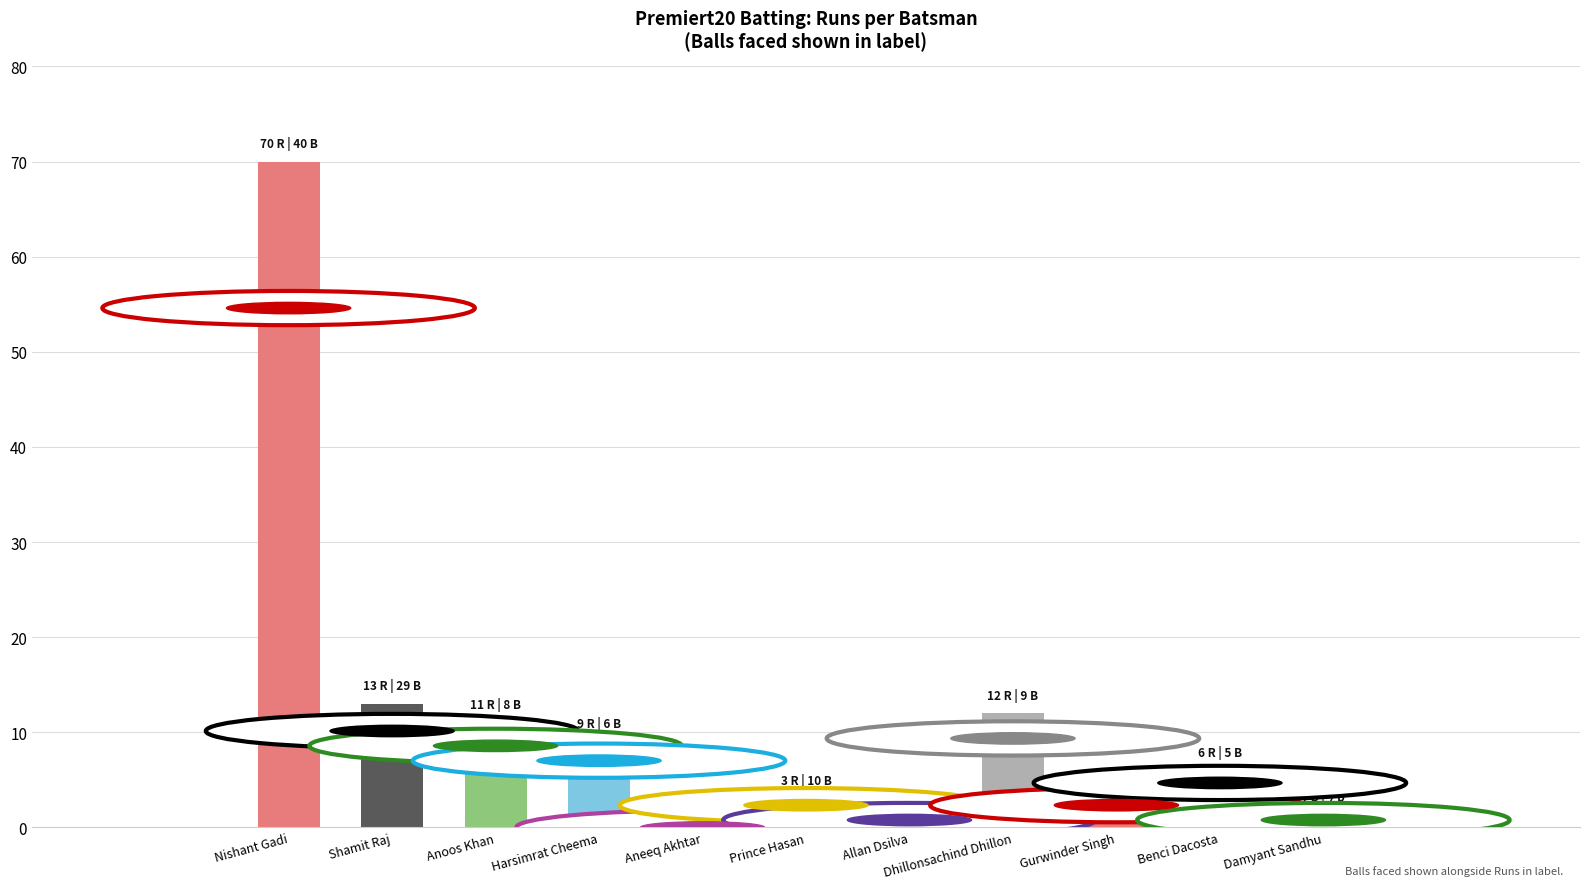

How many distinct data groups are displayed?

1